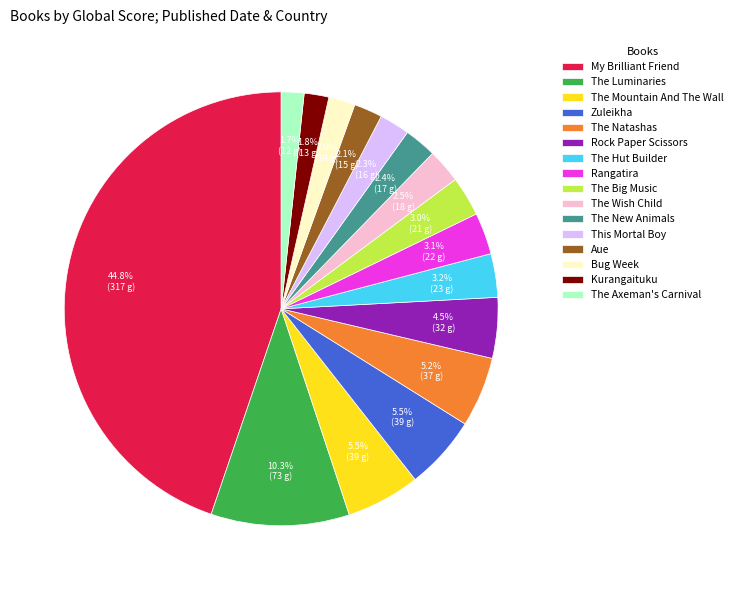

Is there any slice that represents more than half of the pie?

No